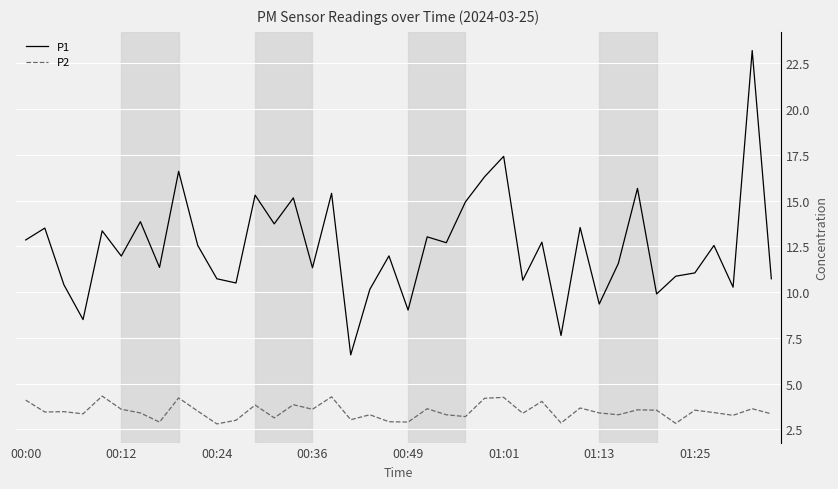

True or false: P2 and P1 intersect in this chart.

False